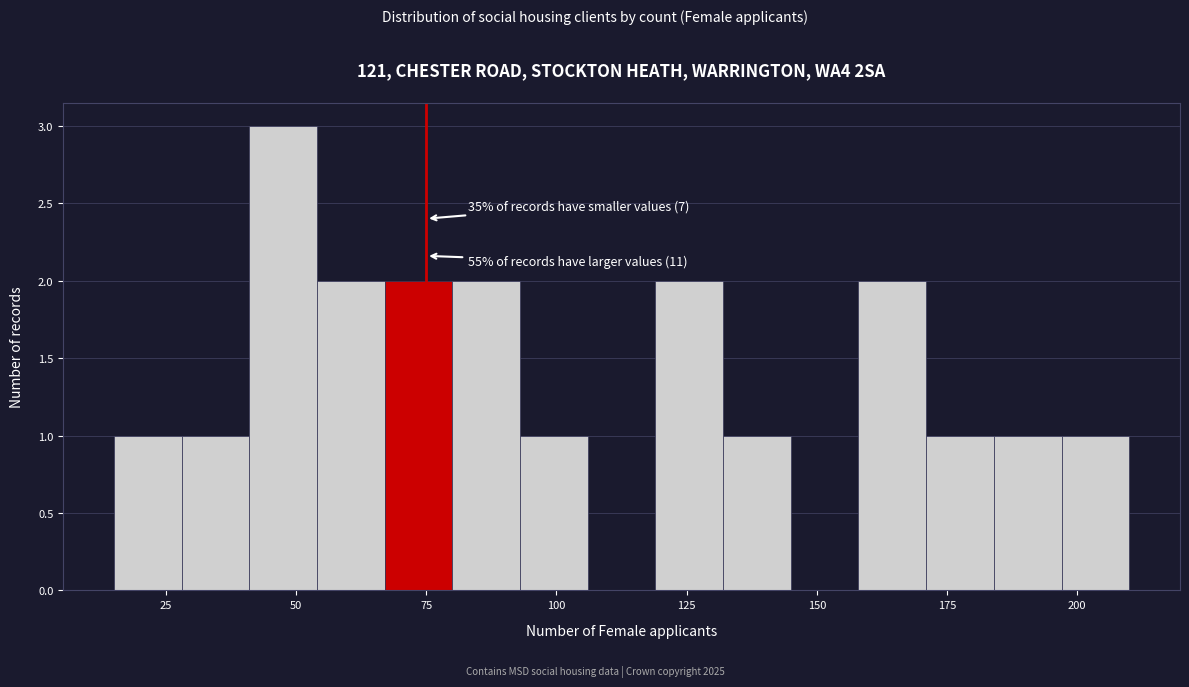

Read against the x-axis, roughly where is the centre of the tallest bar?

50